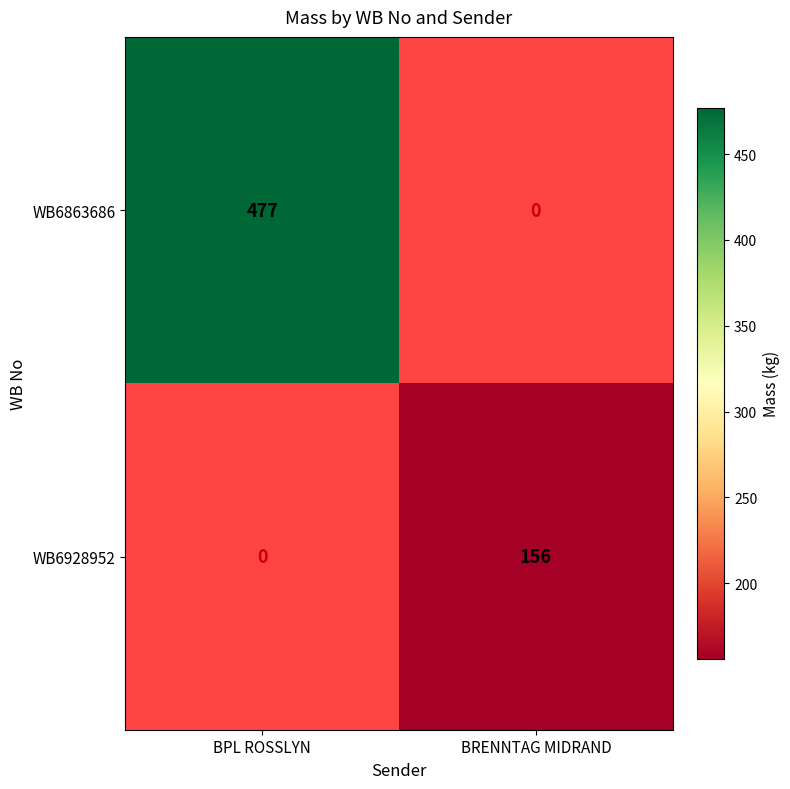

True or false: WB6928952 has a value of 218 at BRENNTAG MIDRAND.

False